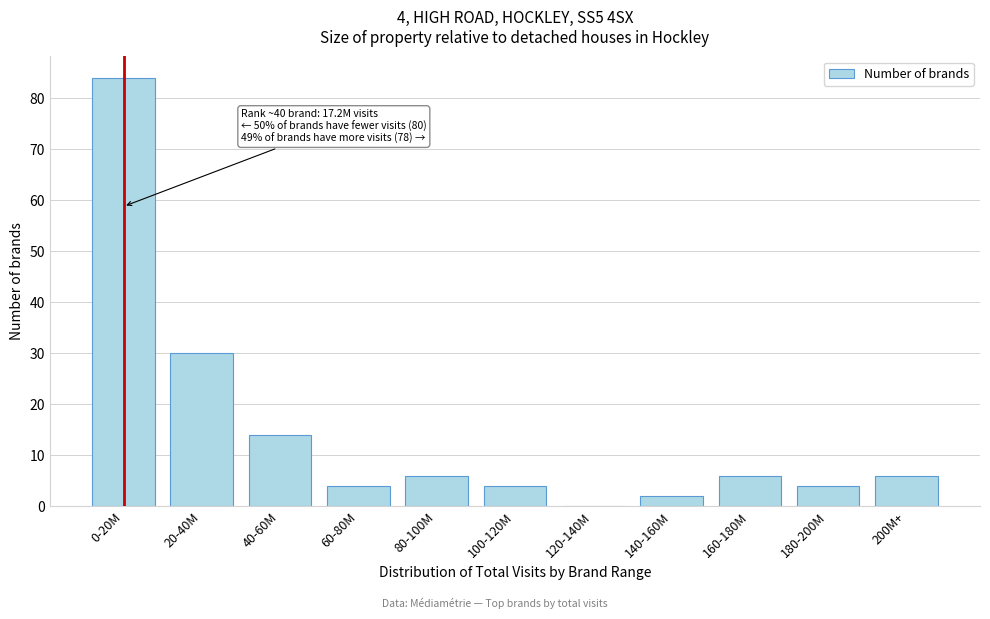

Reading right to left, transcribe all the data shown in this chart.

200M+=6	180-200M=4	160-180M=6	140-160M=2	120-140M=0	100-120M=4	80-100M=6	60-80M=4	40-60M=14	20-40M=30	0-20M=84